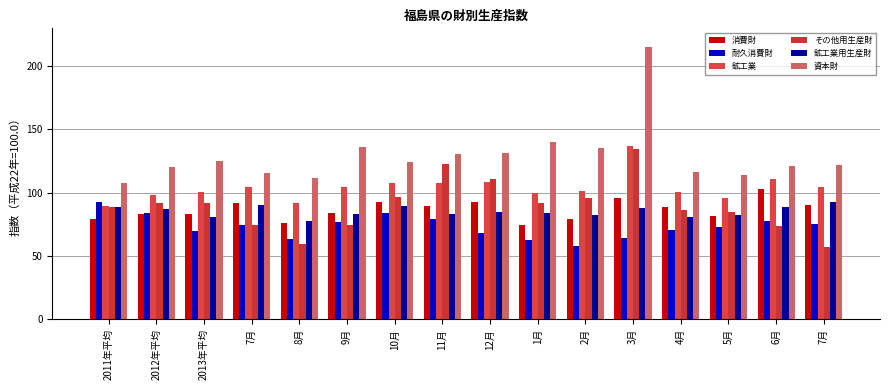

Between 2012年平均 and 5月, which series saw the biggest shift?

耐久消費財